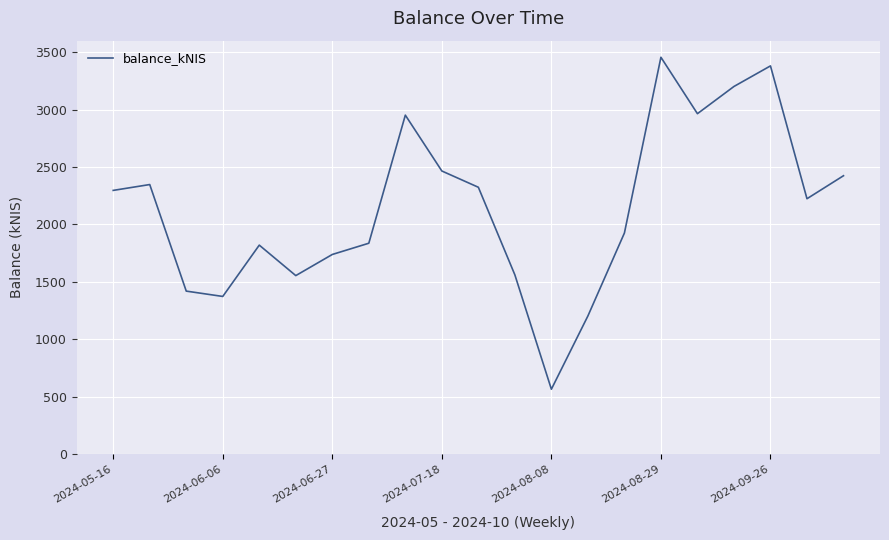

What is the difference between the maximum and minimum values?

2889.6